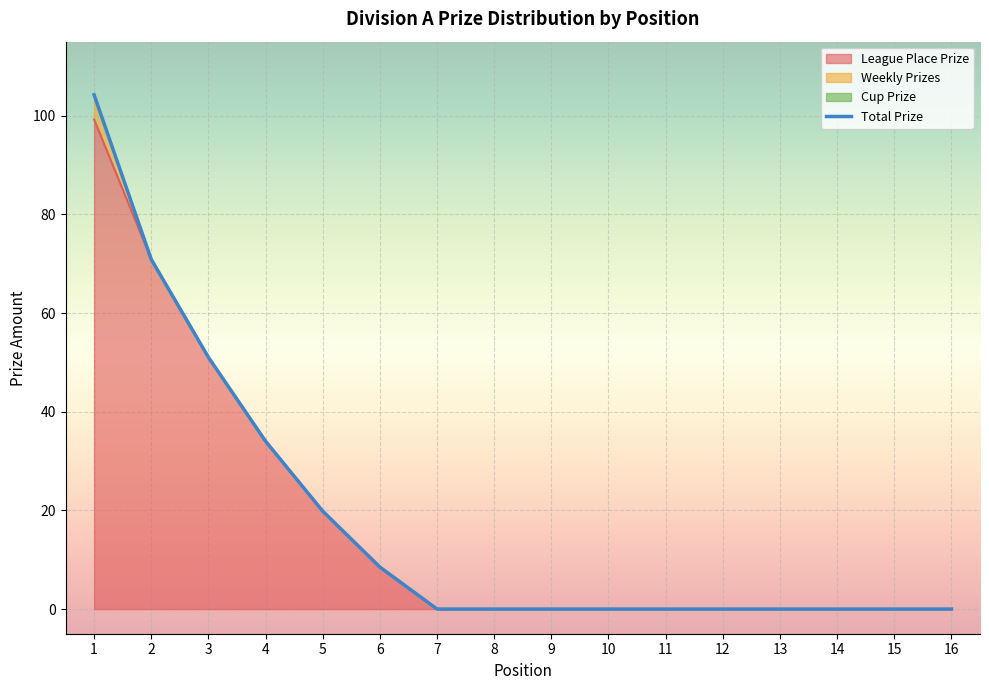

Which series has the largest total across all categories?

Total Prize